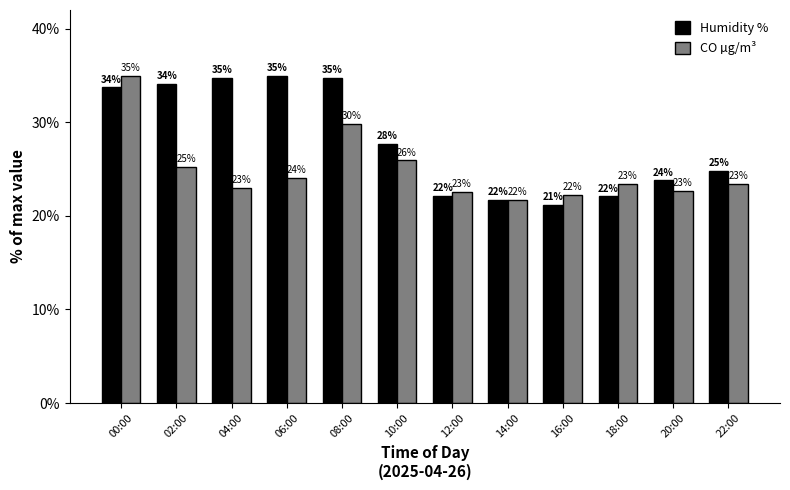

Rank the series at 18:00 from highest to lowest value.

CO µg/m³, Humidity %